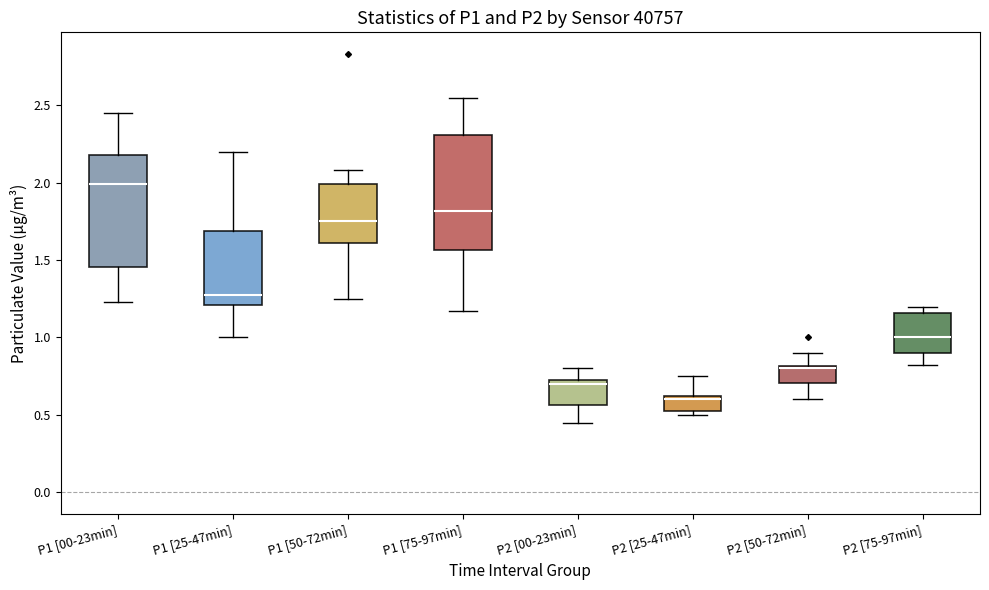

Where does the upper whisker of the box for P1 [50-72min] end on the y-axis? The values are not printed on the chart, so give them approximately, as read against the axis.

2.10